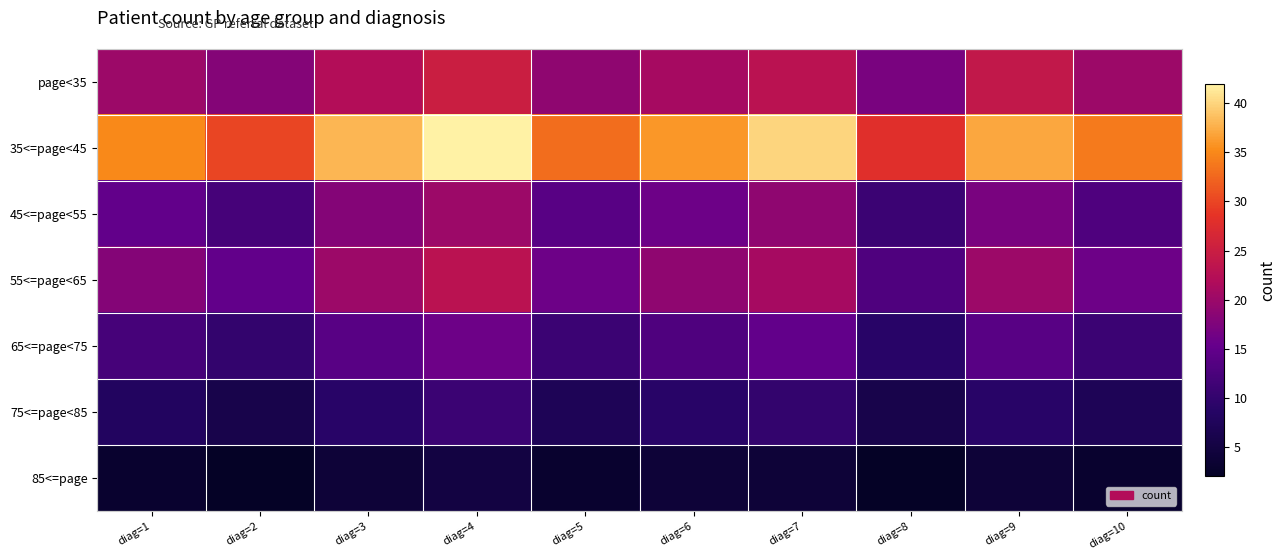

How many data points does each series have?

10